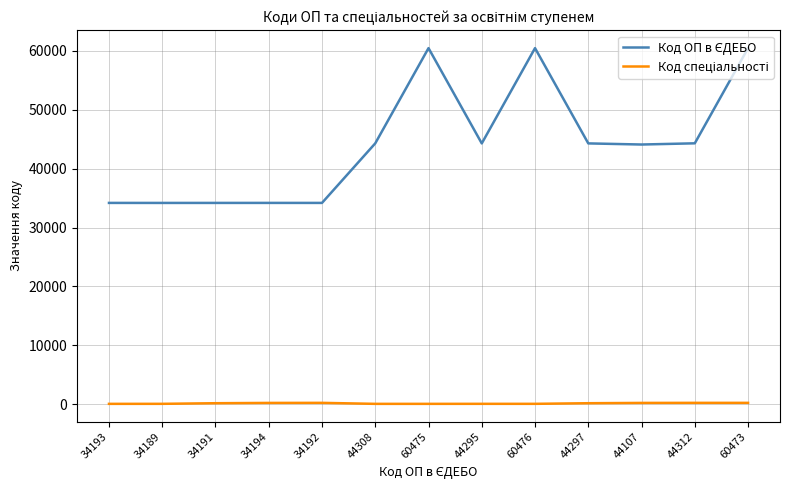

True or false: Код спеціальності and Код ОП в ЄДЕБО cross at least once.

False